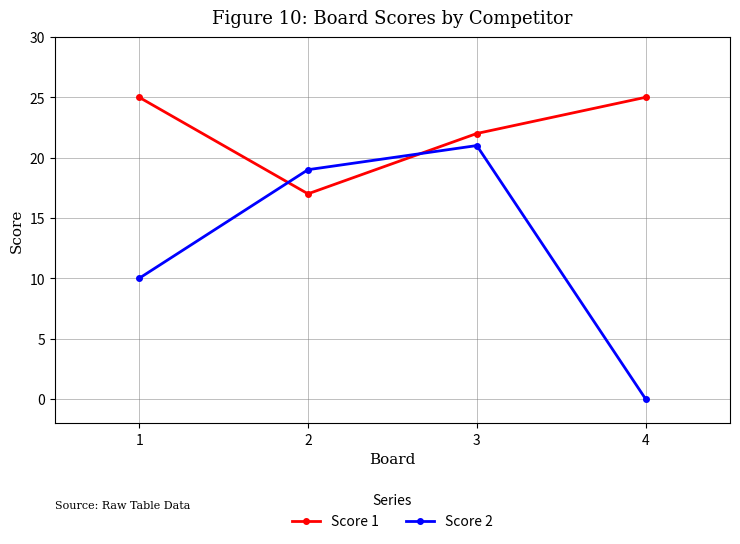

At which label is Score 1 closest to 21?

3